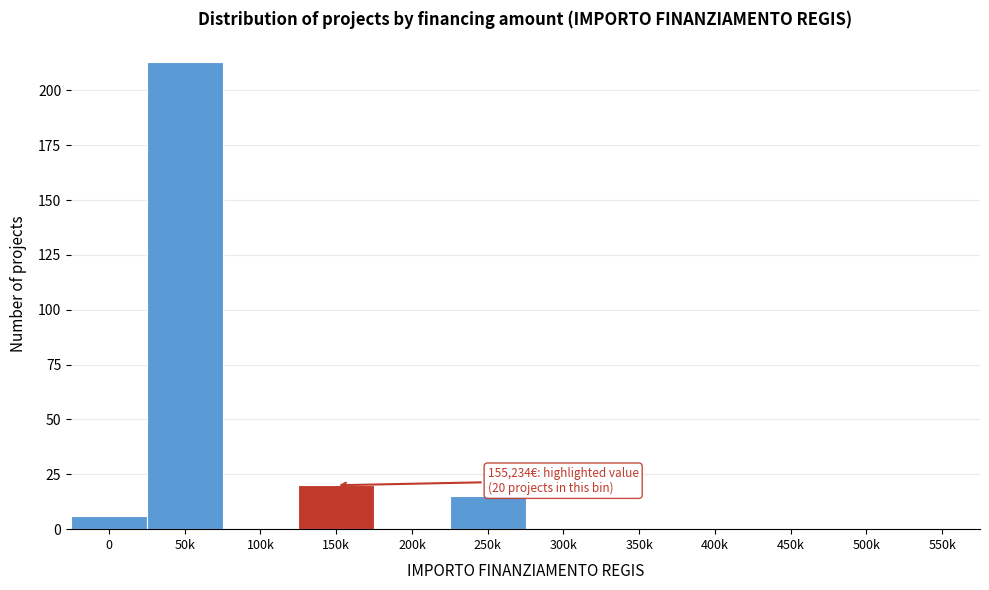

Reading left to right, extract all data points from this chart.

0=6	50k=213	100k=0	150k=20	200k=0	250k=15	300k=0	350k=0	400k=0	450k=0	500k=0	550k=0